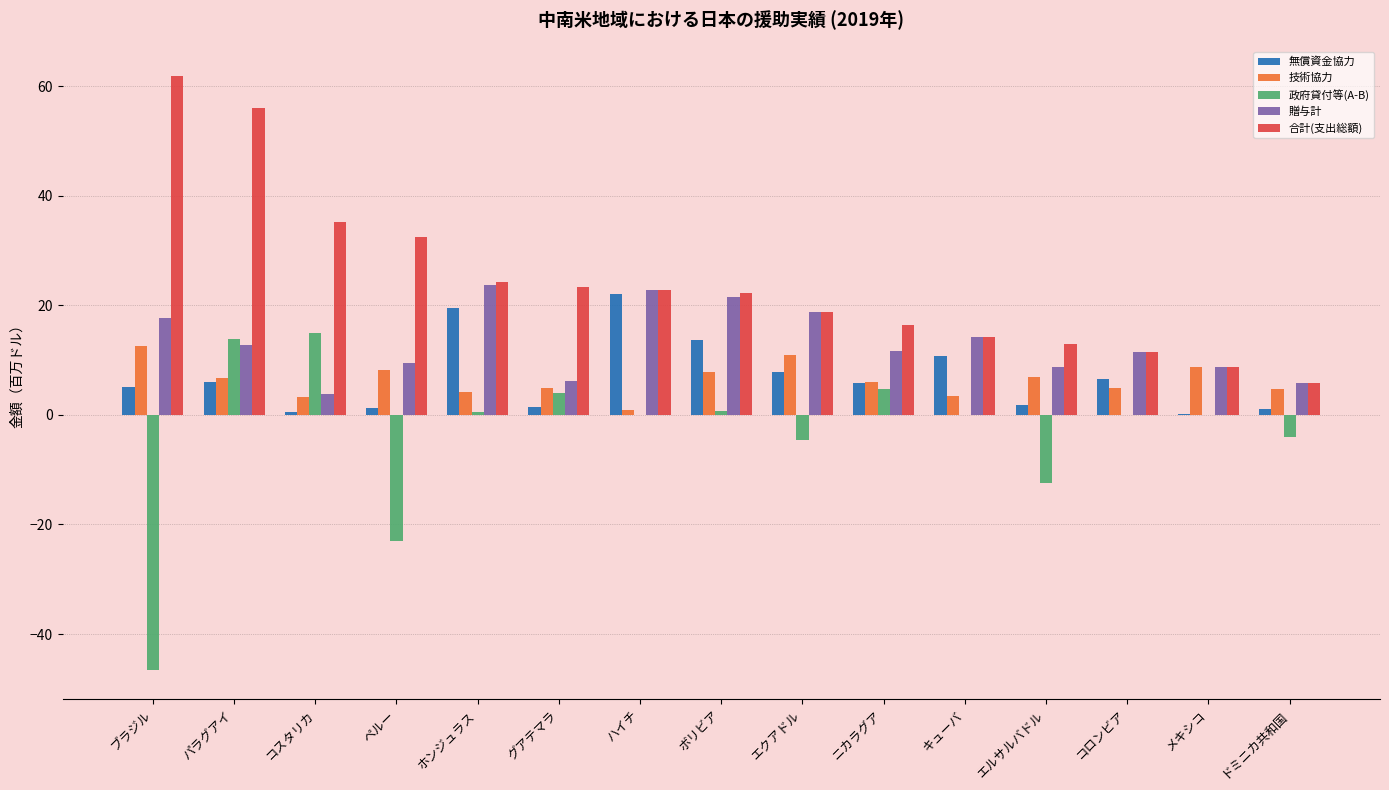

What is the spread (max minus min) of values at コロンビア?

11.4